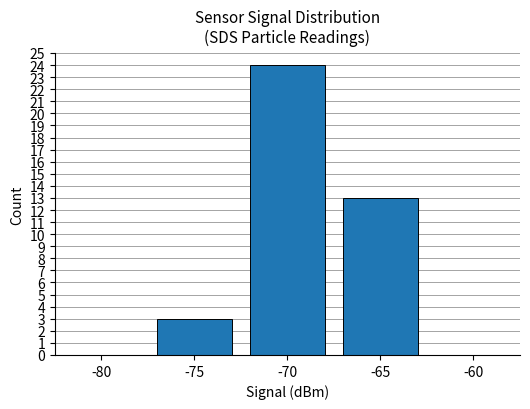

What is the greatest value displayed?

24